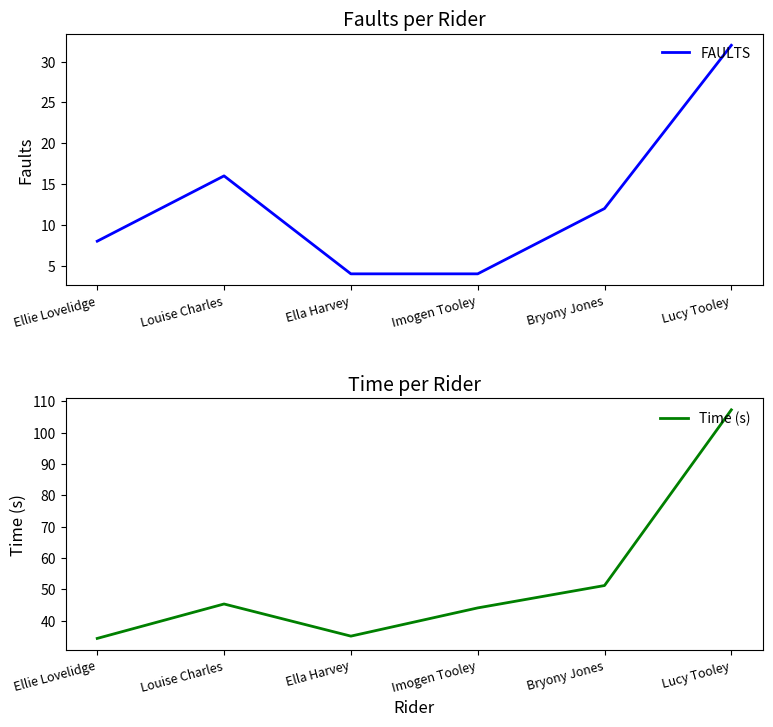

The value of FAULTS at Louise Charles is 6.4. True or false?

False